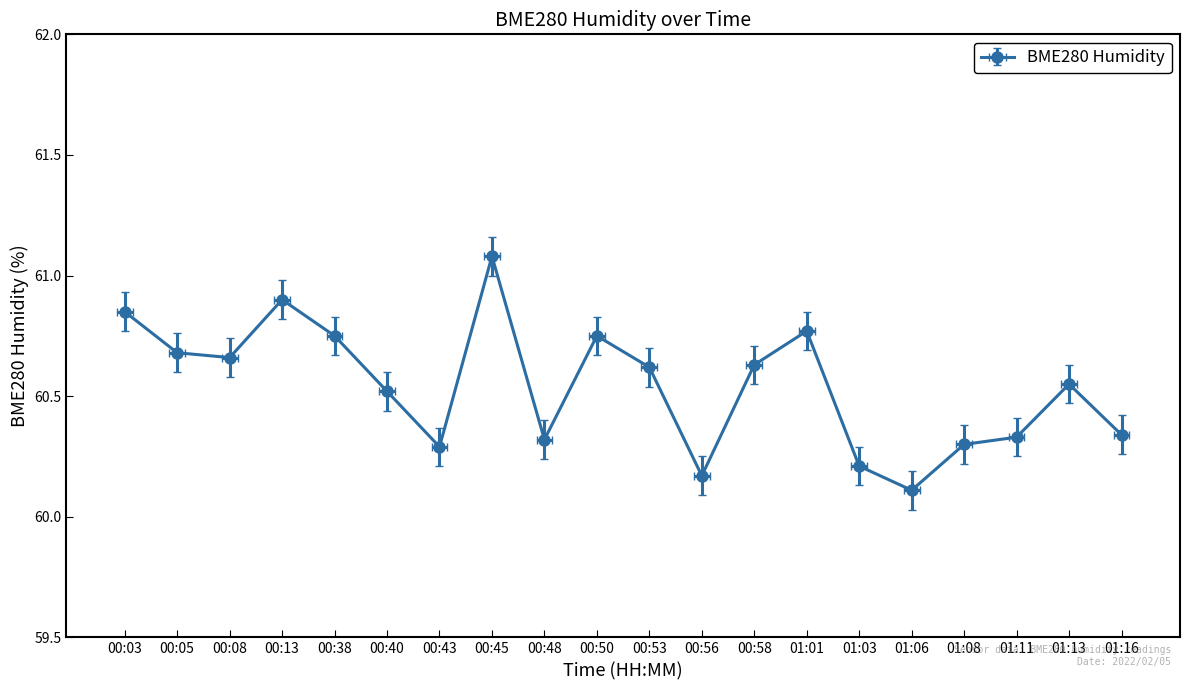

Does the chart have visible grid lines?

No